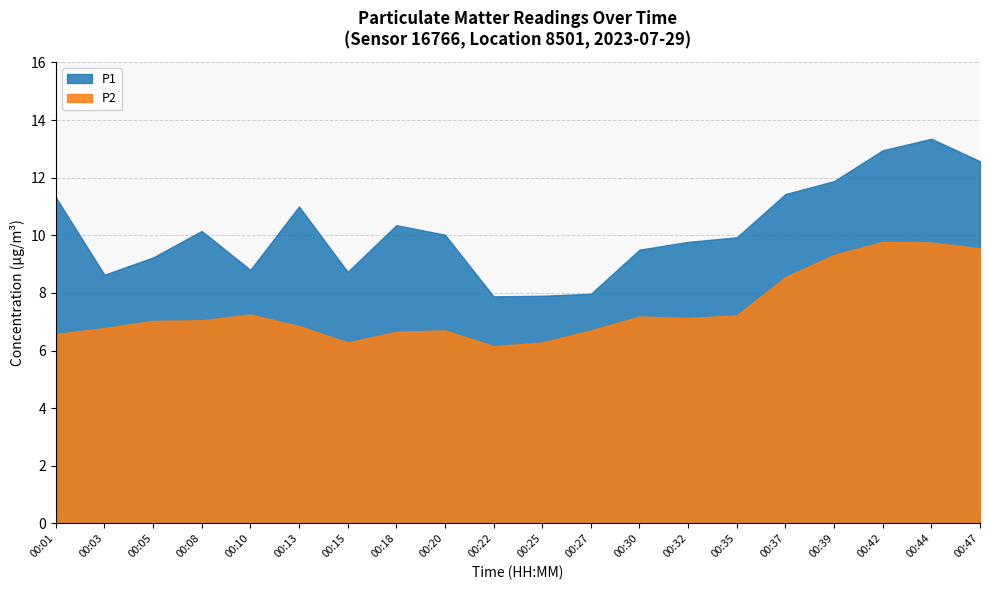

At which category does P2 reach its first local peak?

00:10